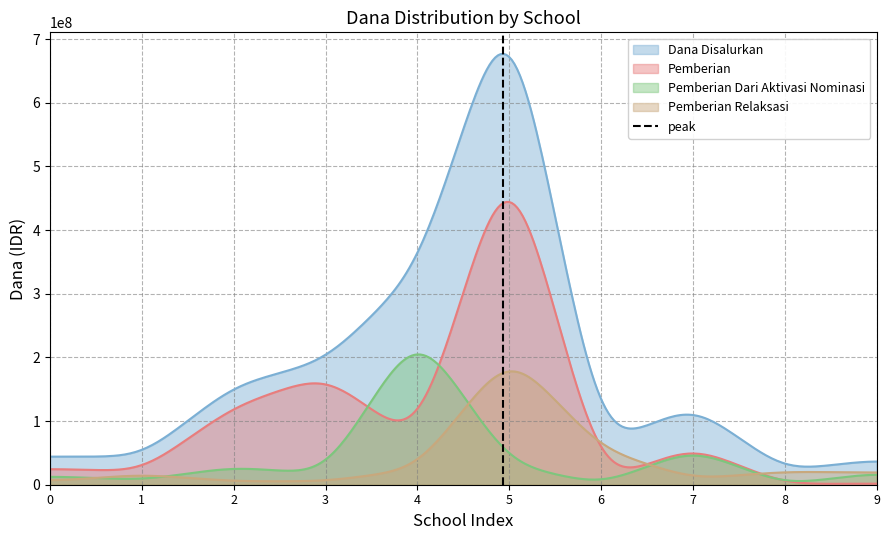

Count the values in the range 0 to 1.

2